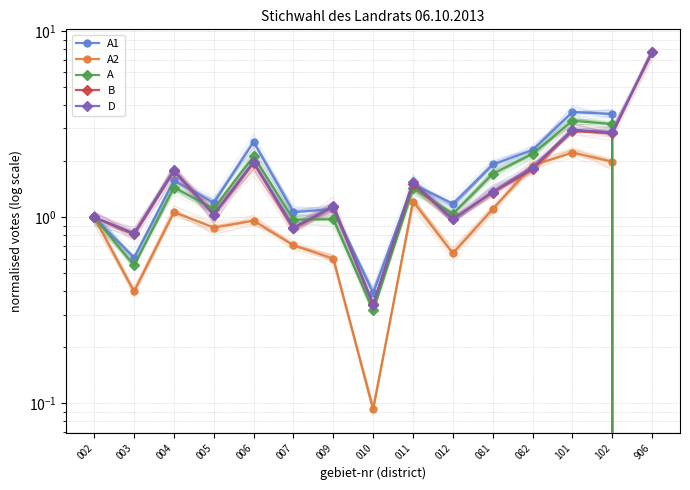

Between 004 and 011, which series saw the biggest shift?

B